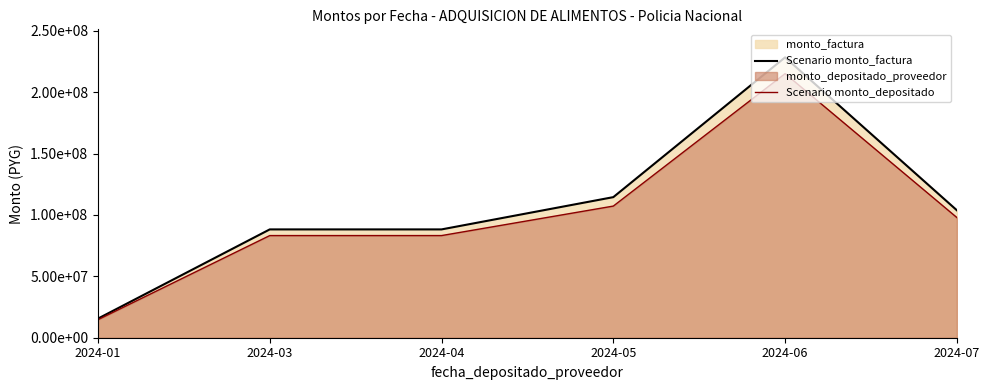

Between 2024-06 and 2024-03, which is larger?

2024-06